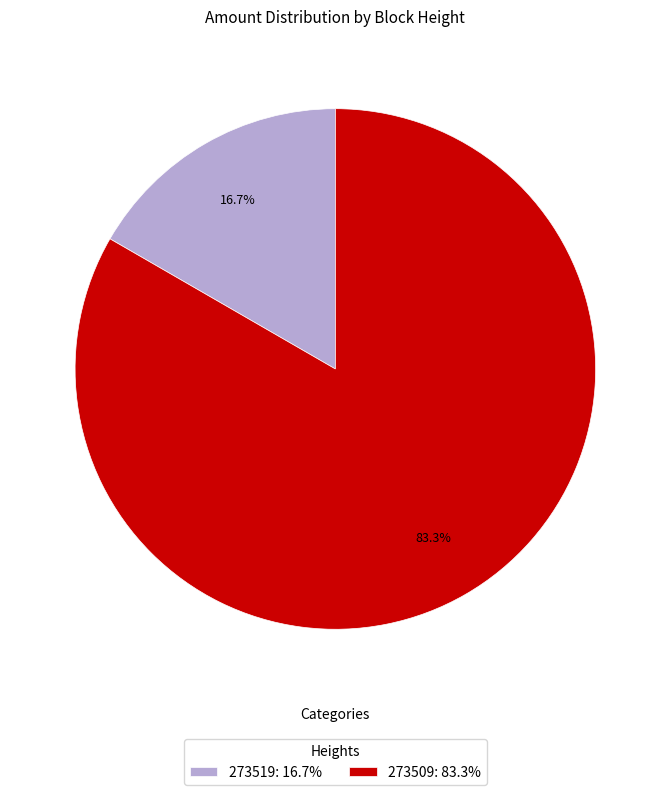

True or false: 273509 accounts for 97% of the total.

False